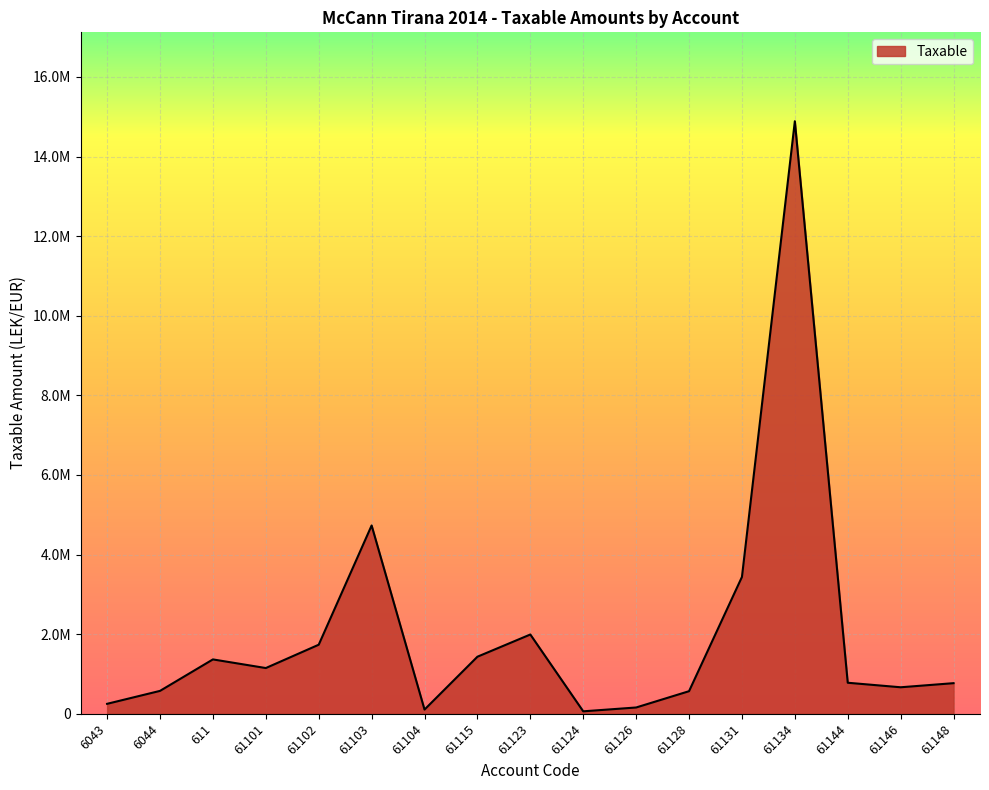

Reading left to right, list all the values displayed in this chart.

6043=250227.1	6044=575296.9	611=1366068.5	61101=1149043.7	61102=1735151.5	61103=4731146.9	61104=105900.0	61115=1433753.2	61123=1991862.2	61124=61813.2	61126=157990.0	61128=567460.5	61131=3437988.5	61134=14887859.8	61144=779642.1	61146=666085.5	61148=769080.9